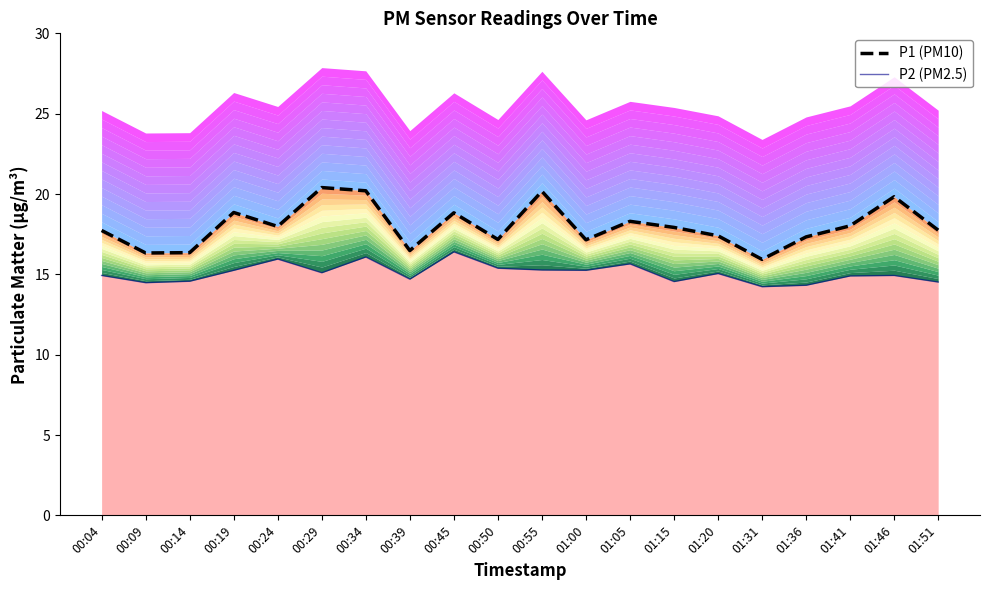

What is the label of the 5th point from the left?

00:24